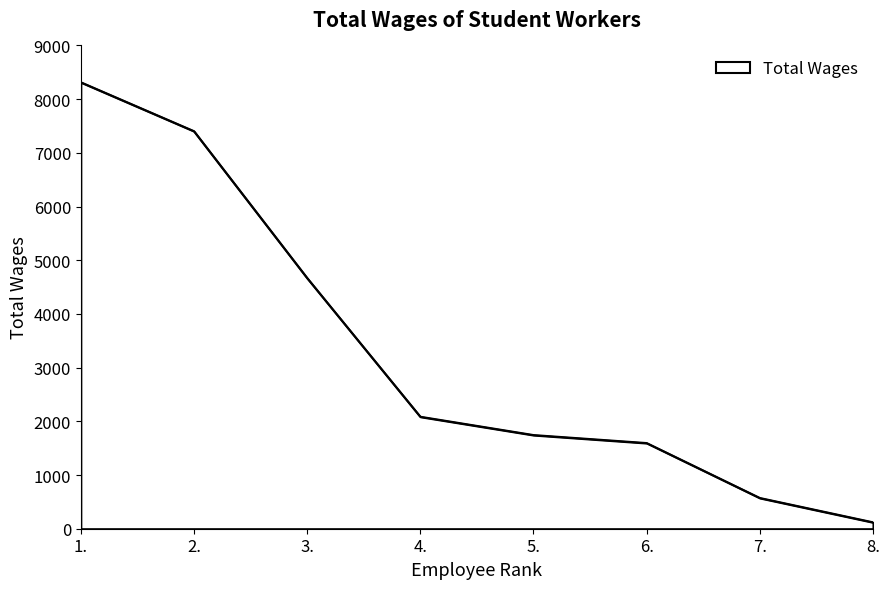

What is the difference between the second highest and second lowest values?

6831